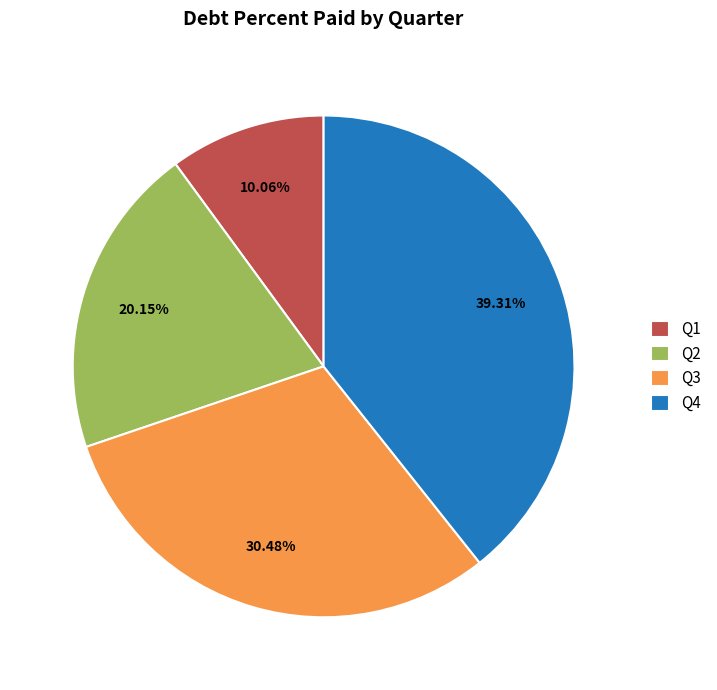

What is the smallest slice in the pie chart?

Q1